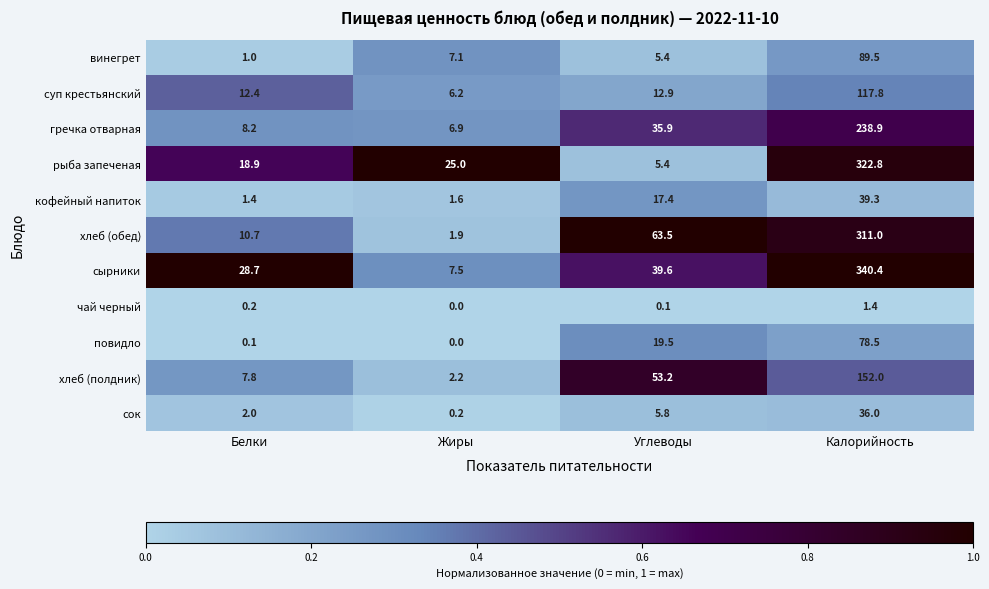

What is the difference between the highest and lowest values at Углеводы?

63.4